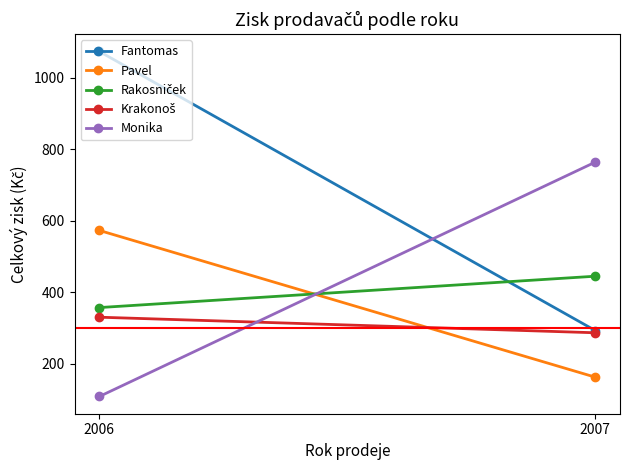

How many distinct data groups are displayed?

5